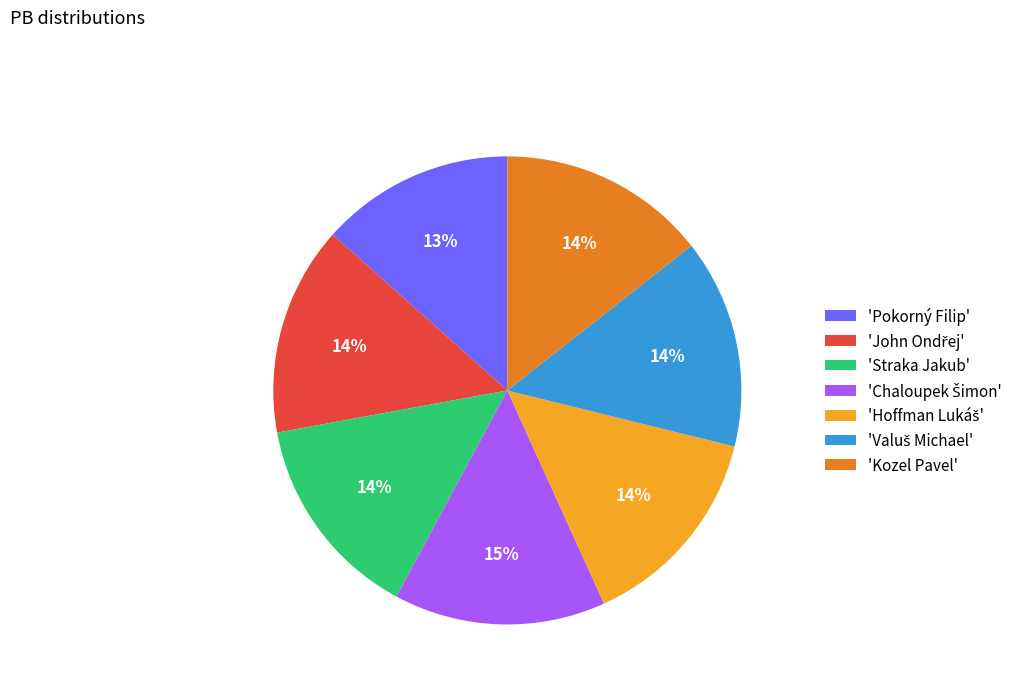

True or false: 'Pokorný Filip' accounts for 2% of the total.

False